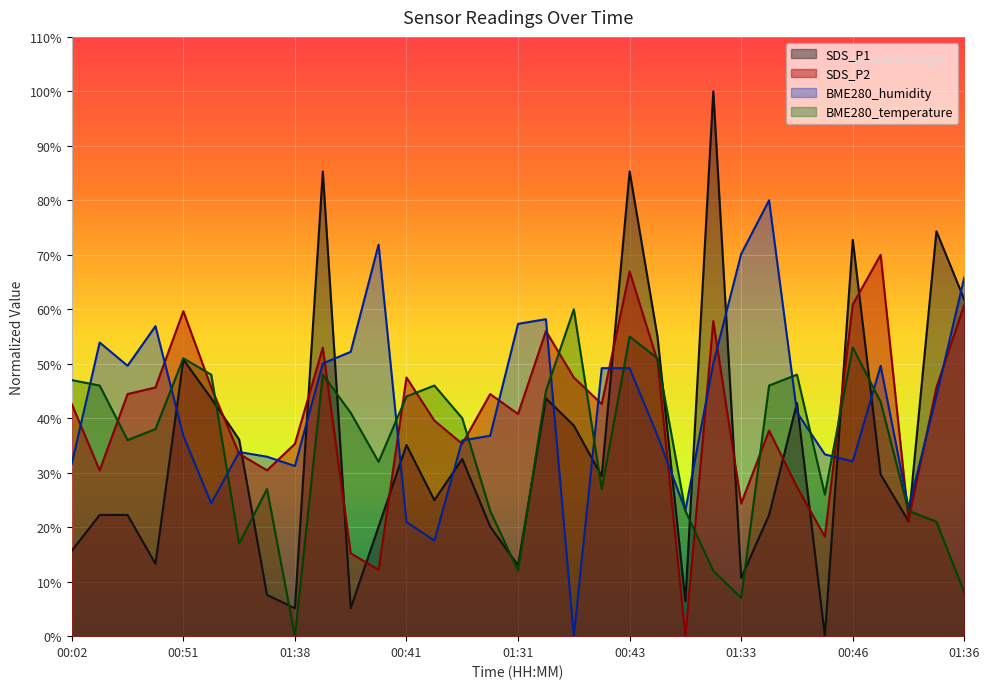

At how many categories does at least one series exceed 53?

17